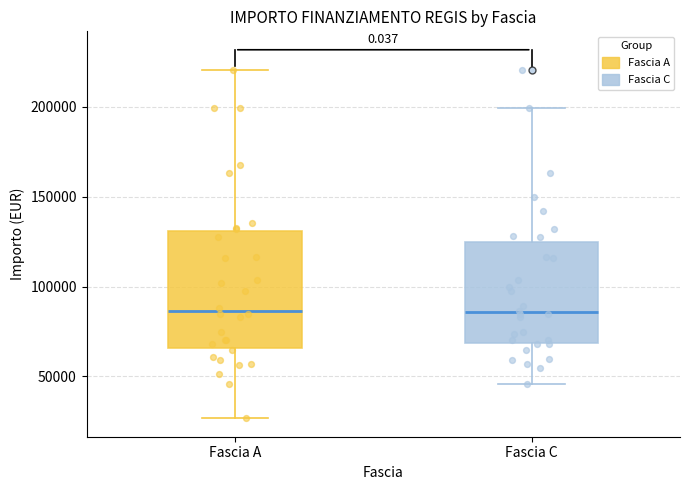

Comparing the boxes themselves (not the whiskers), which one is the tallest?

Fascia A